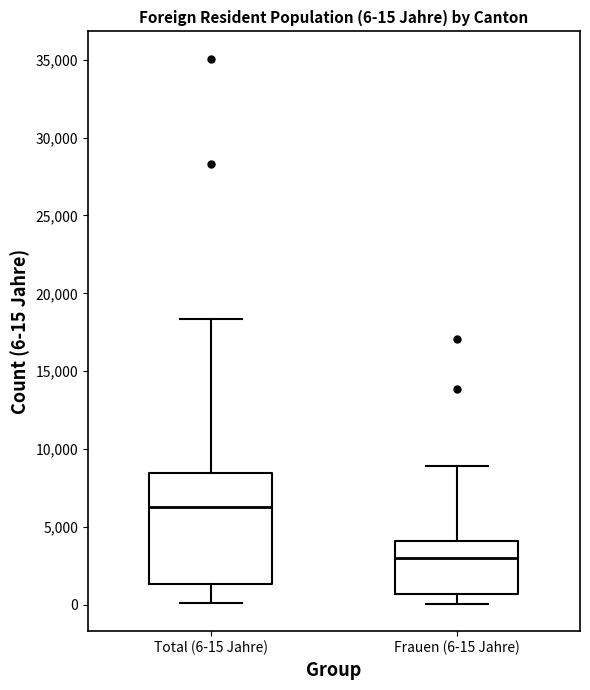

Which box has the highest median line?

Total (6-15 Jahre)